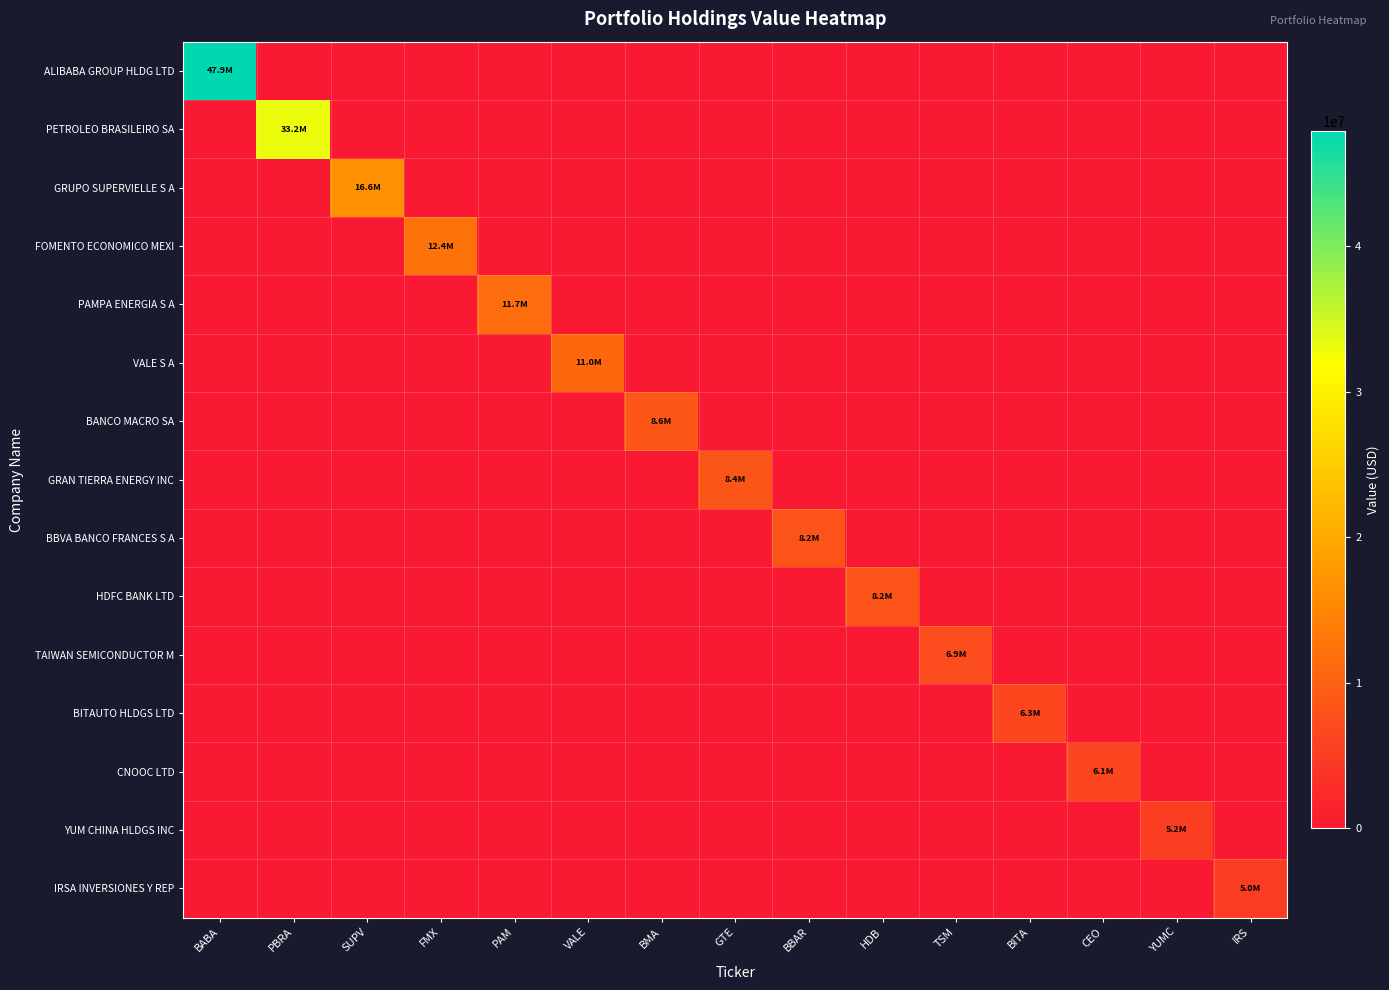

Which series has the largest total across all categories?

ALIBABA GROUP HLDG LTD